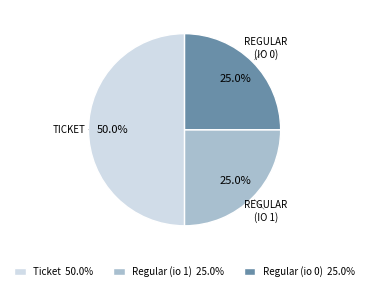

Which category has the biggest portion of the pie?

Ticket 50.0%